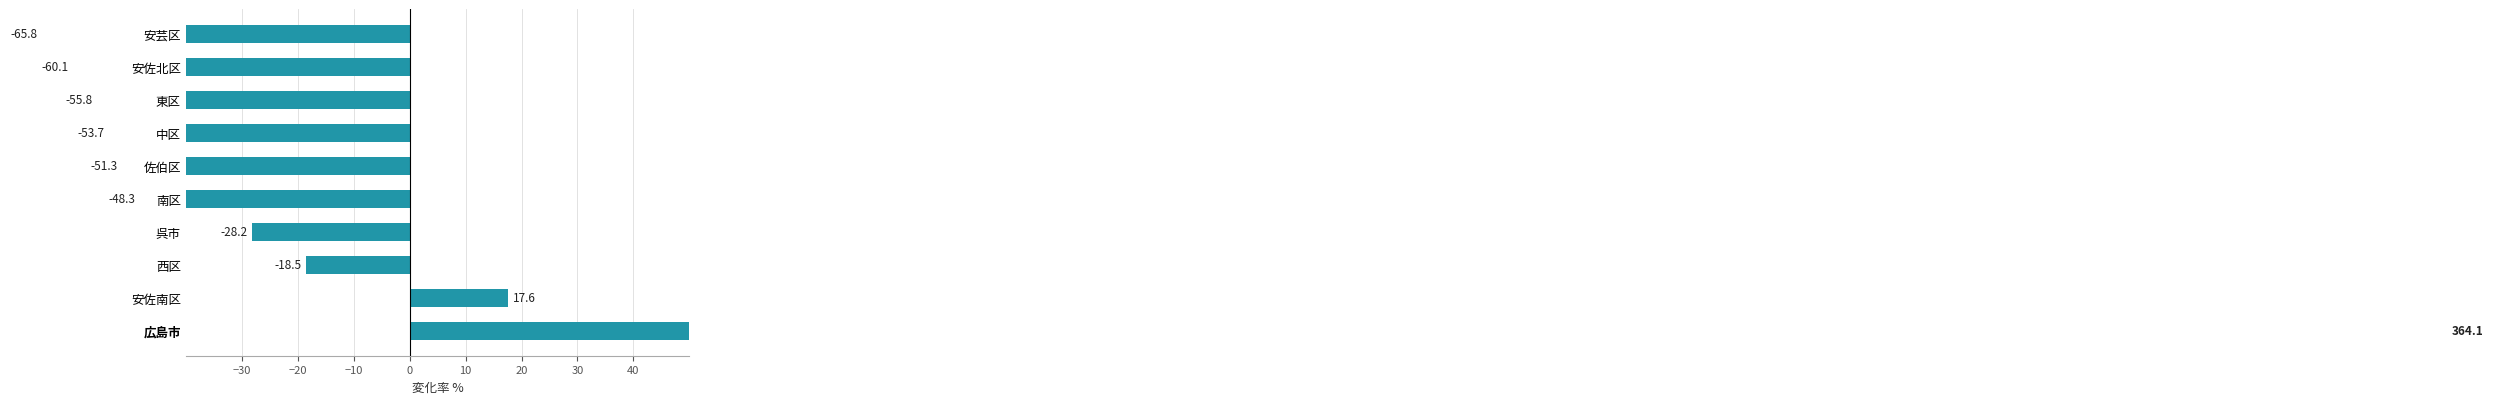

What is the value of the 5th bar from the left?

-48.3